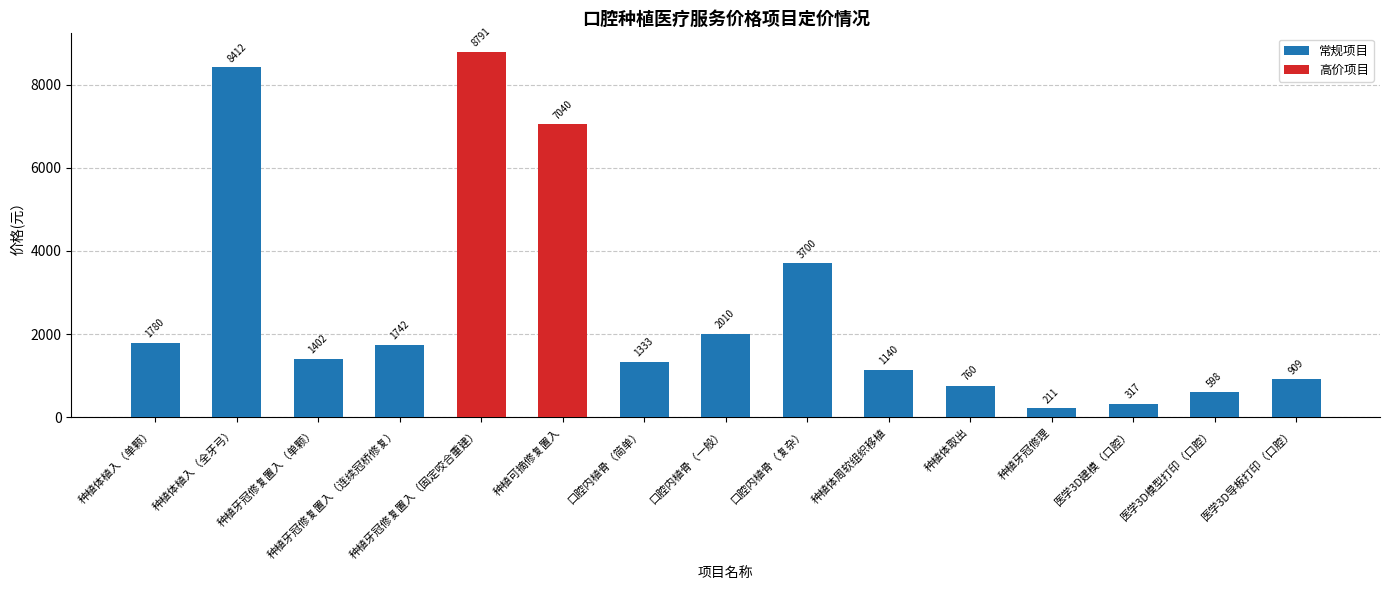

Is it true that the value at 口腔内植骨（一般） is 2948.0?

False